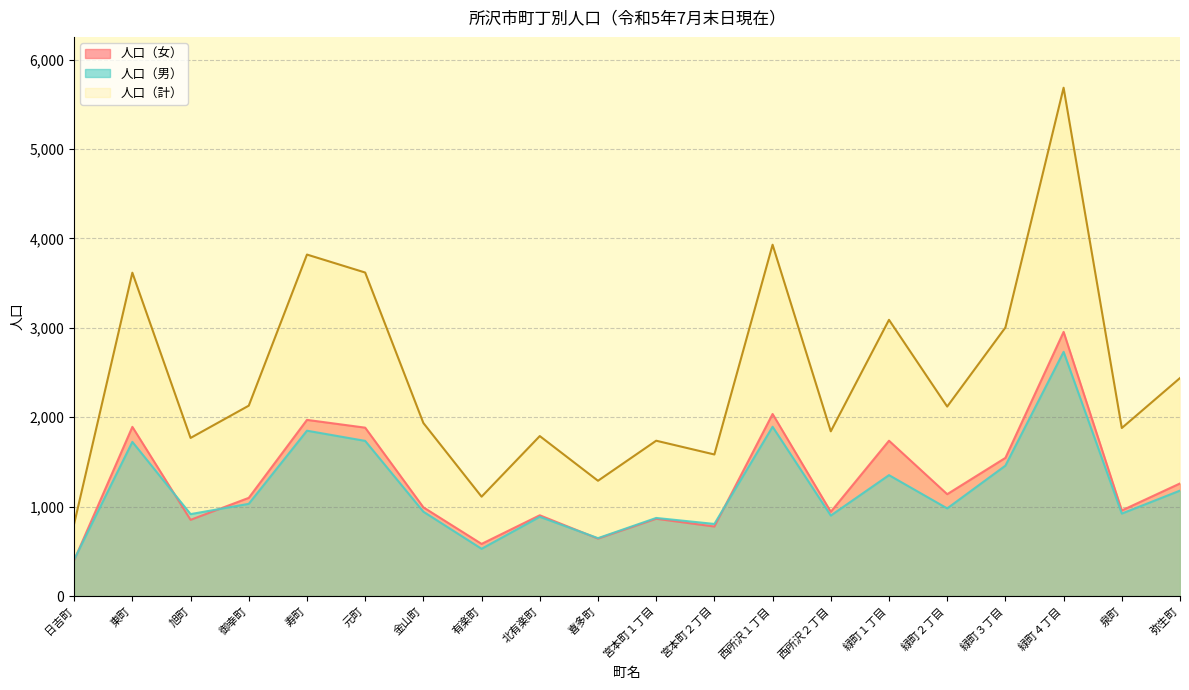

How many lines are shown in the chart?

3